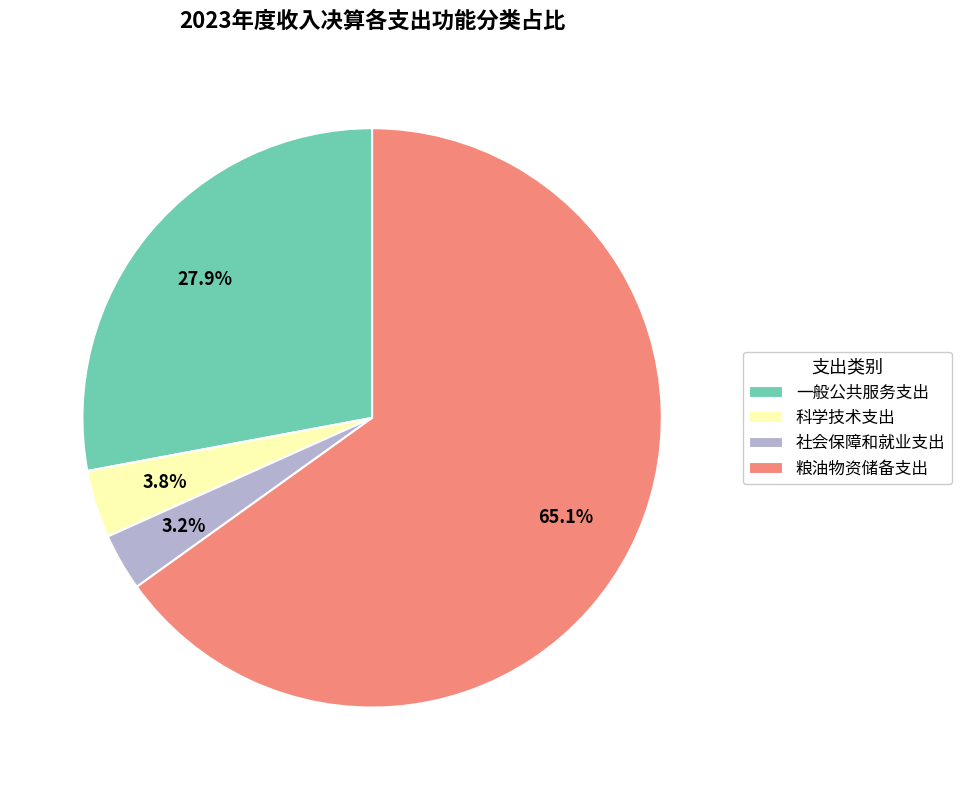

Does 粮油物资储备支出 represent more than half of the total?

Yes